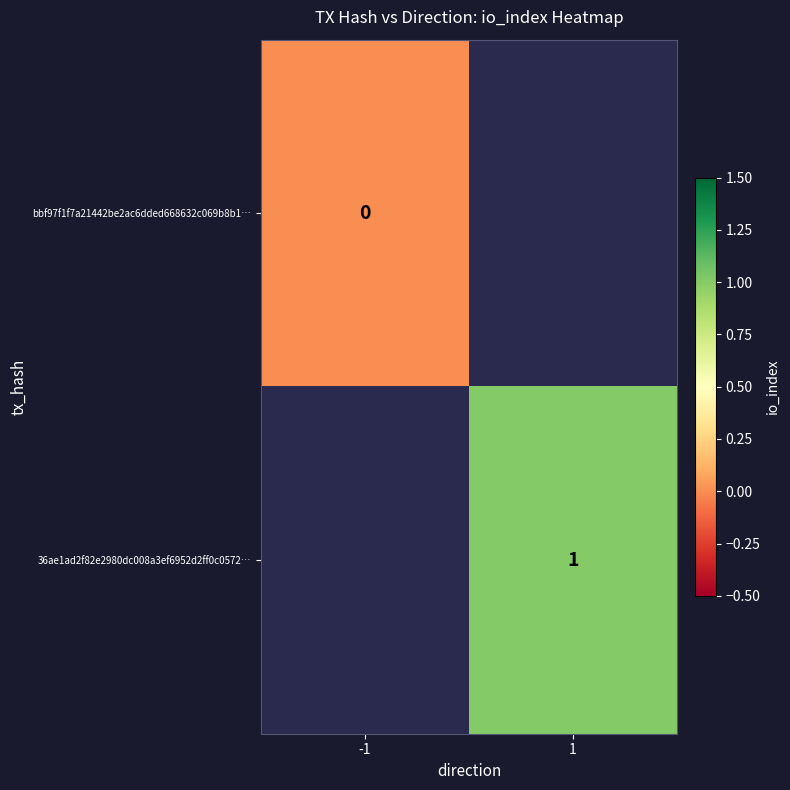

Is the value of 36ae1ad2f82e2980dc008a3ef6952d2ff0c0572… at 1 greater than the value of bbf97f1f7a21442be2ac6dded668632c069b8b1… at -1?

Yes